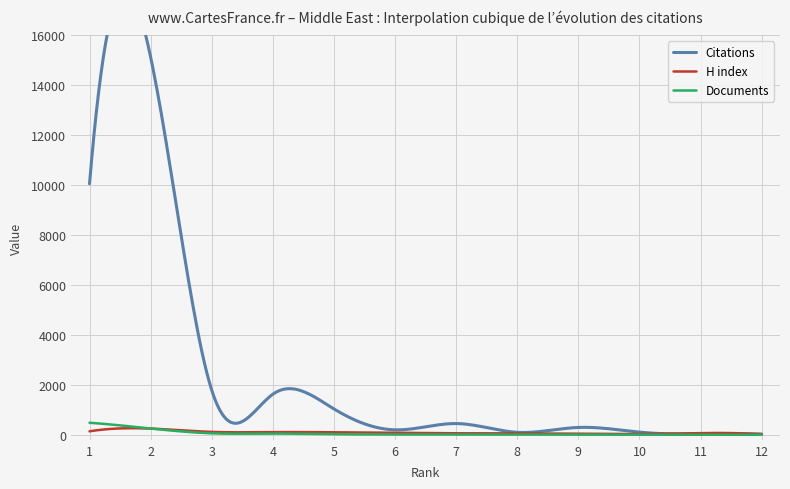

Rank the categories by H index value from lowest to highest.

12, 10, 9, 8, 7, 11, 6, 5, 4, 3, 1, 2